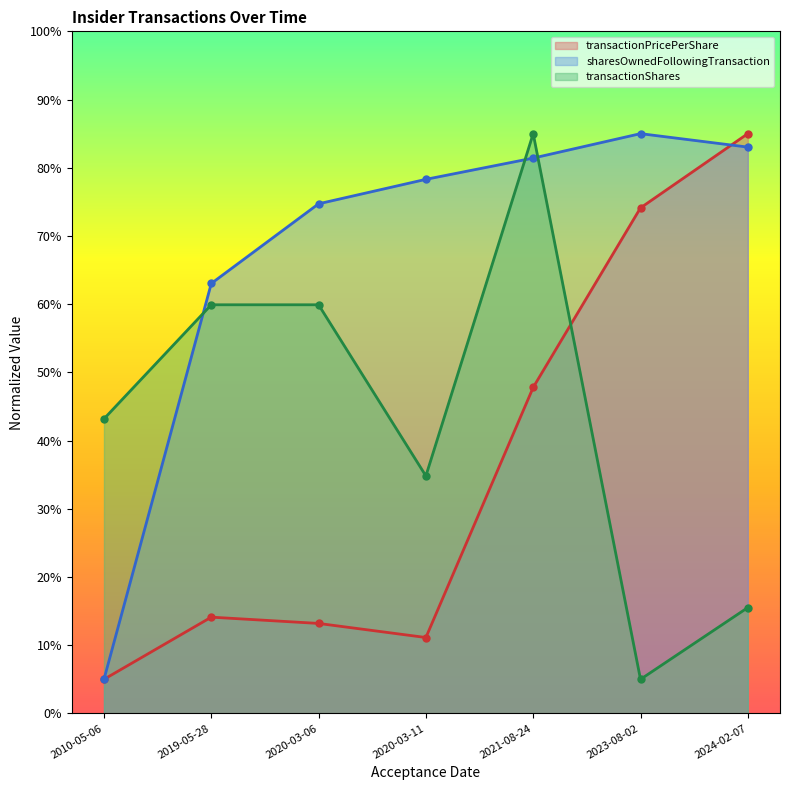

Which series changed the most between 2010-05-06 and 2024-02-07?

transactionPricePerShare